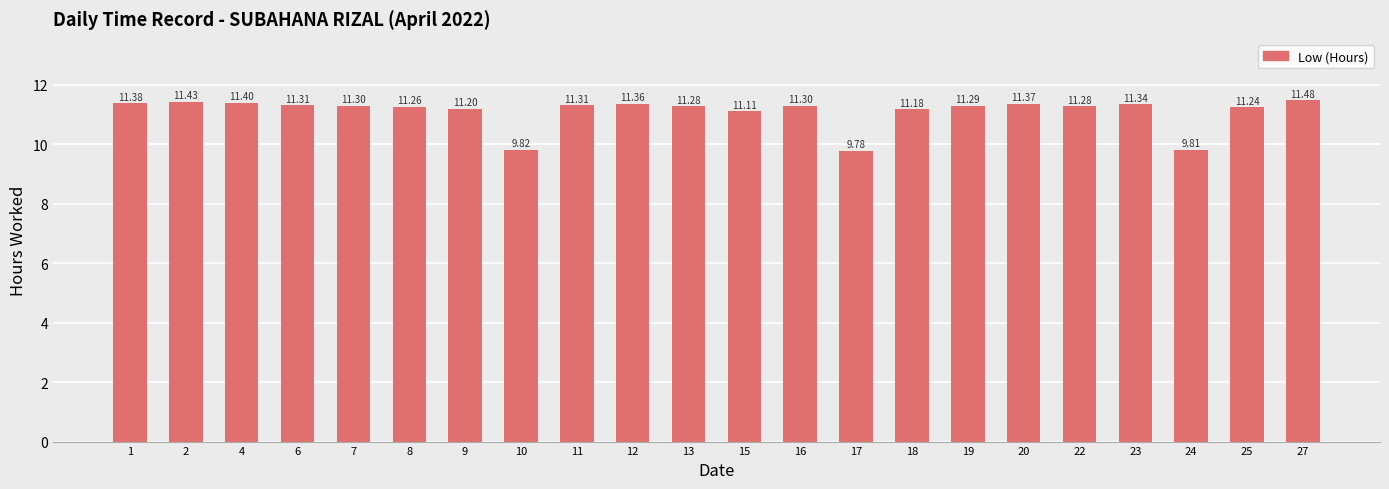

What is the change in value from 2 to 9?

-0.2